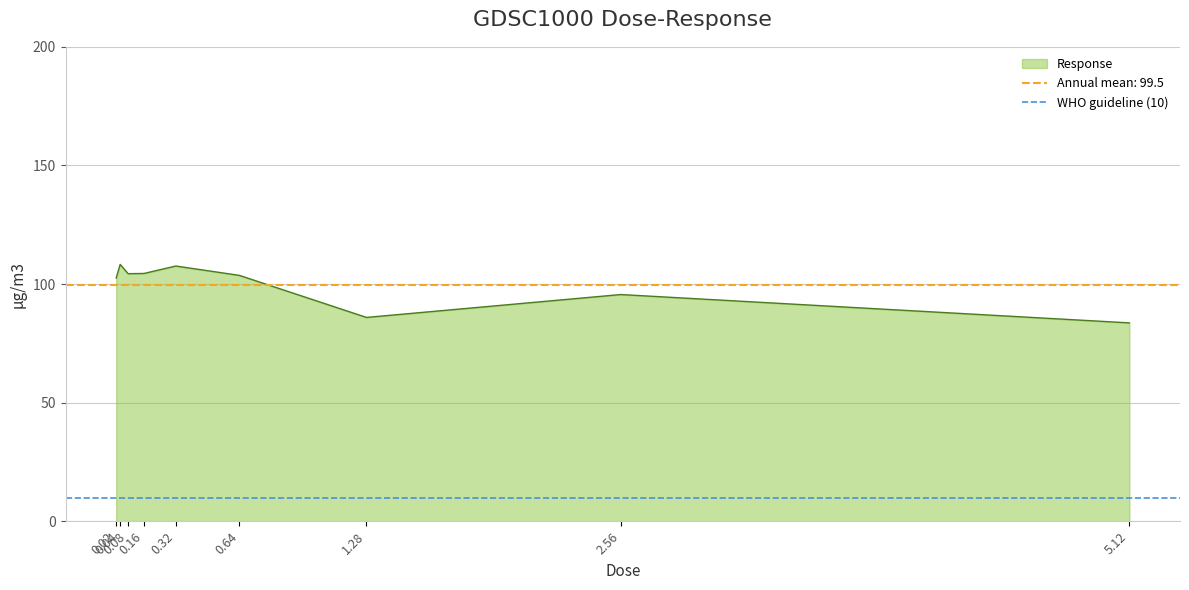

What is the change in value from 0.04 to 0.08?

-3.9